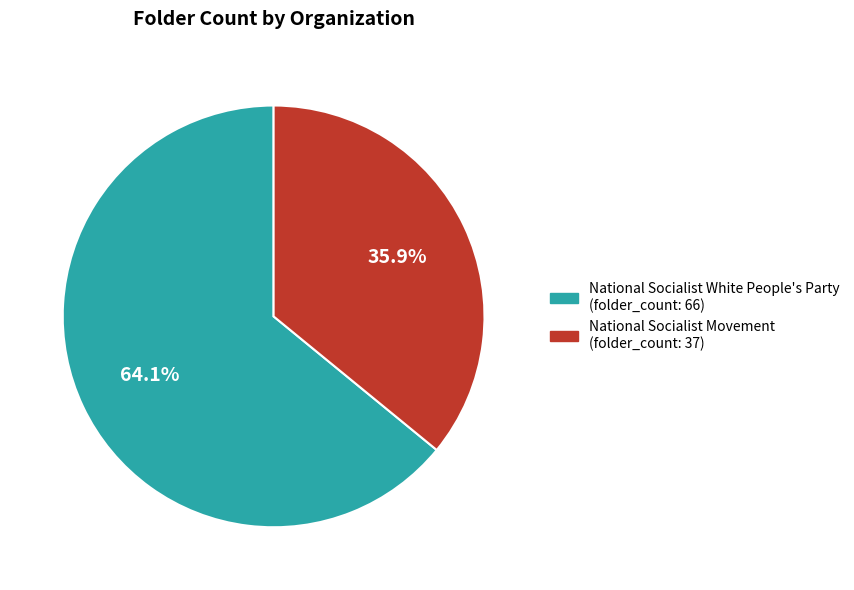

To the nearest percent, what is the difference between the National Socialist Movement and National Socialist White People's Party slice percentages?

28%